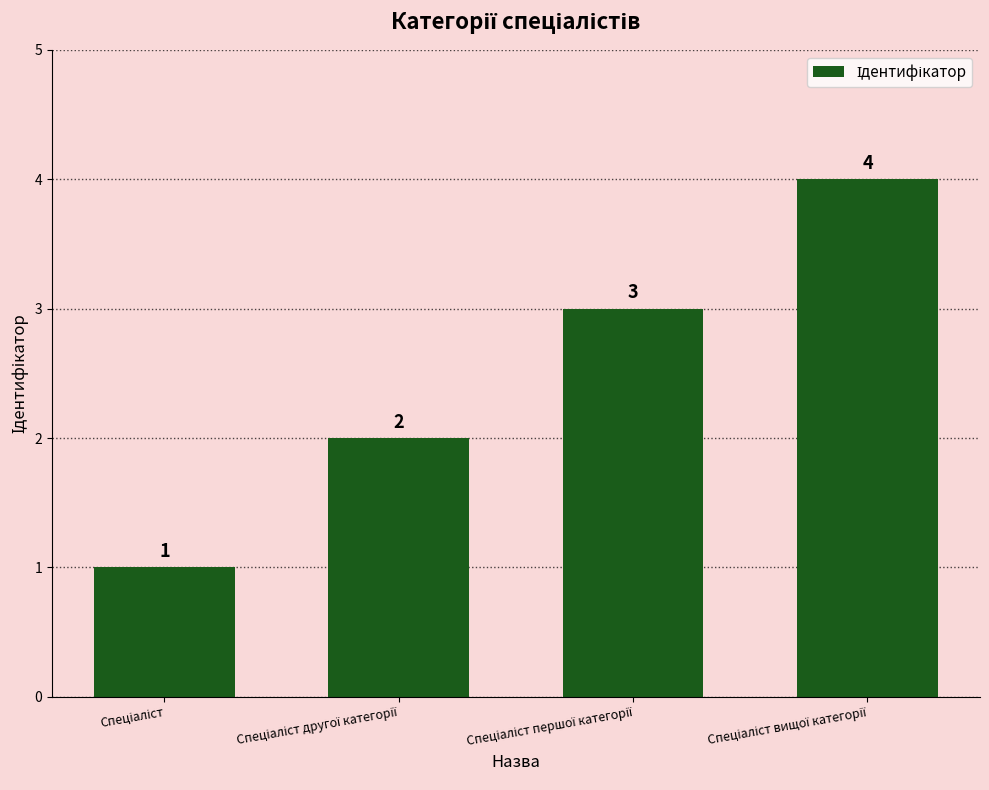

What is the difference between the maximum and second lowest values?

2